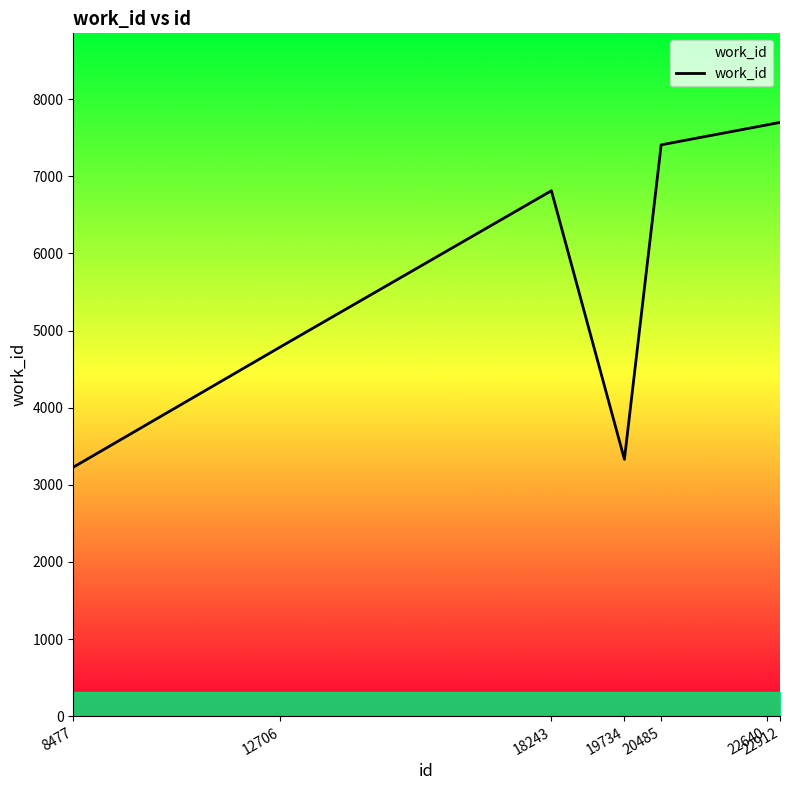

What is the difference between the second highest and minimum values?

4437